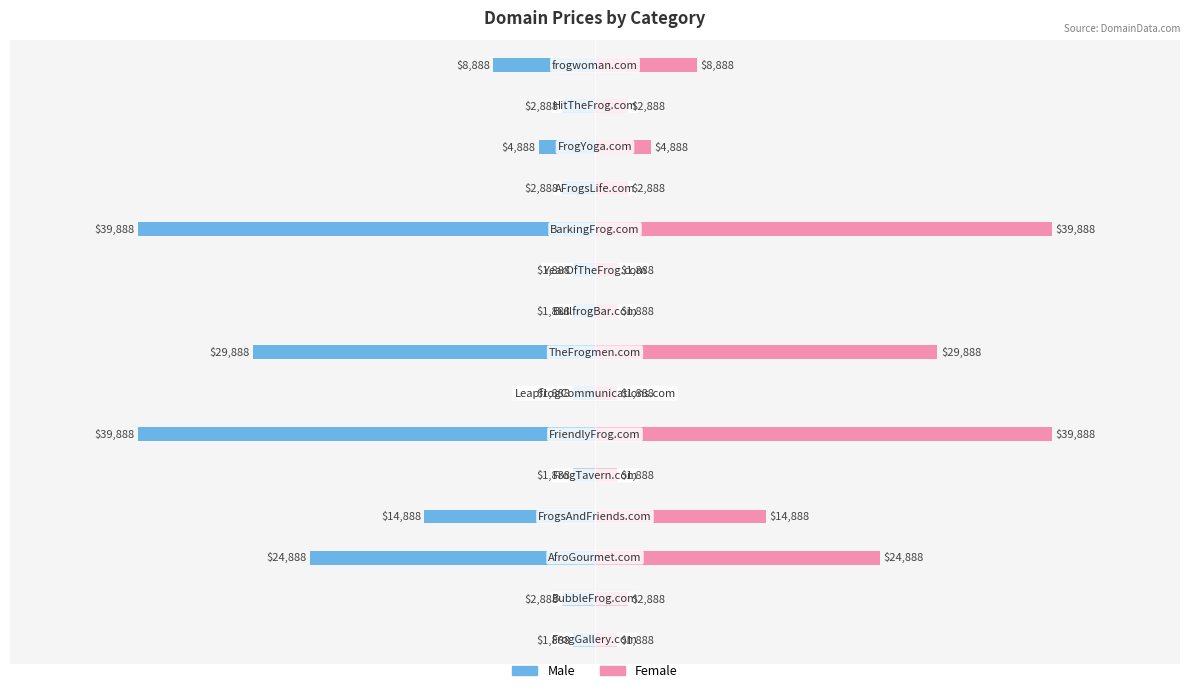

At 2, list the series in order from smallest to largest.

Male, Female